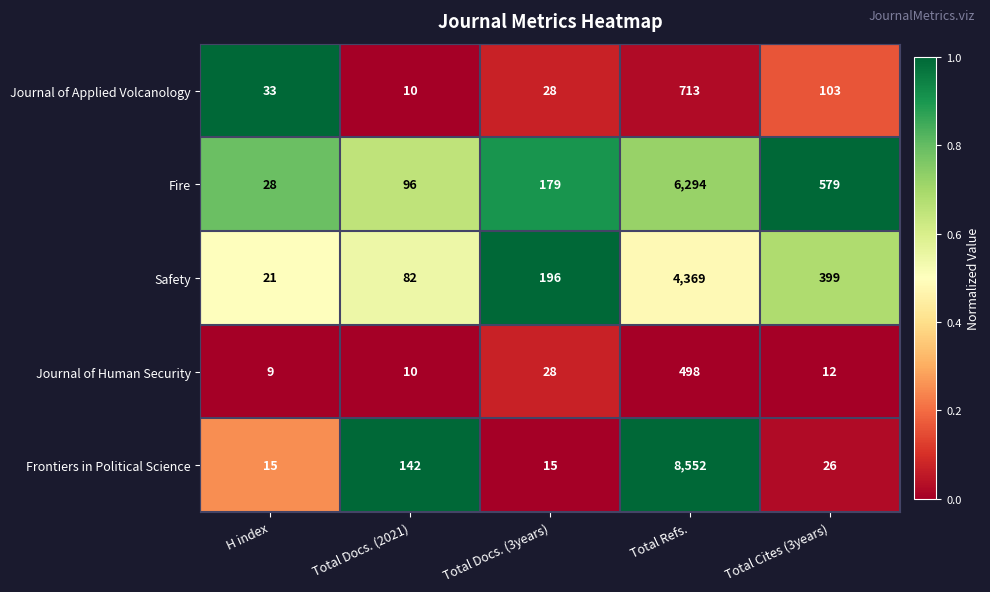

Which label corresponds to the largest value in the chart?

Total Refs.